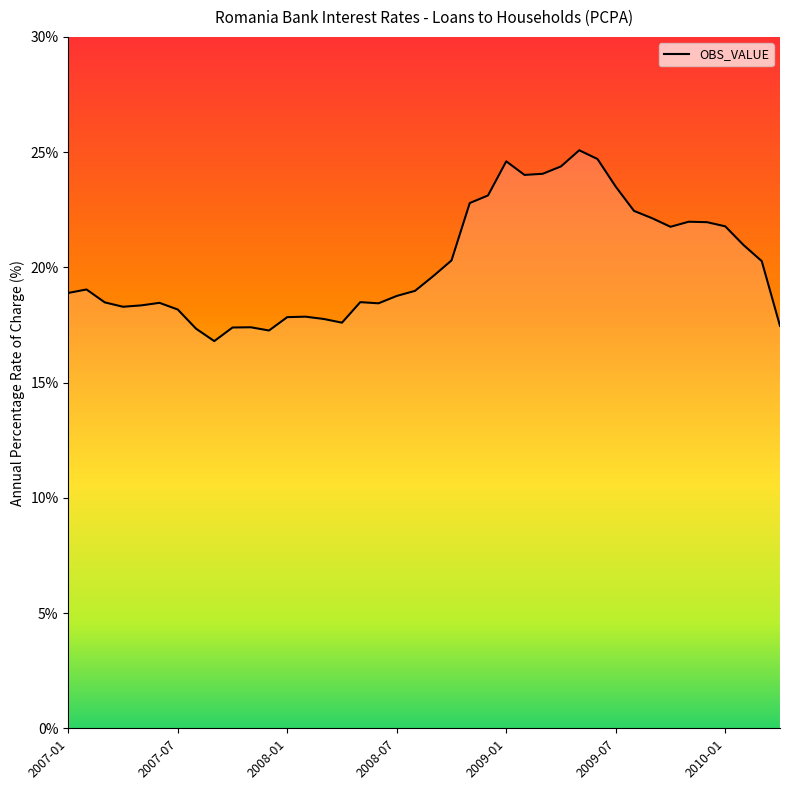

What is the greatest value displayed?

25.1